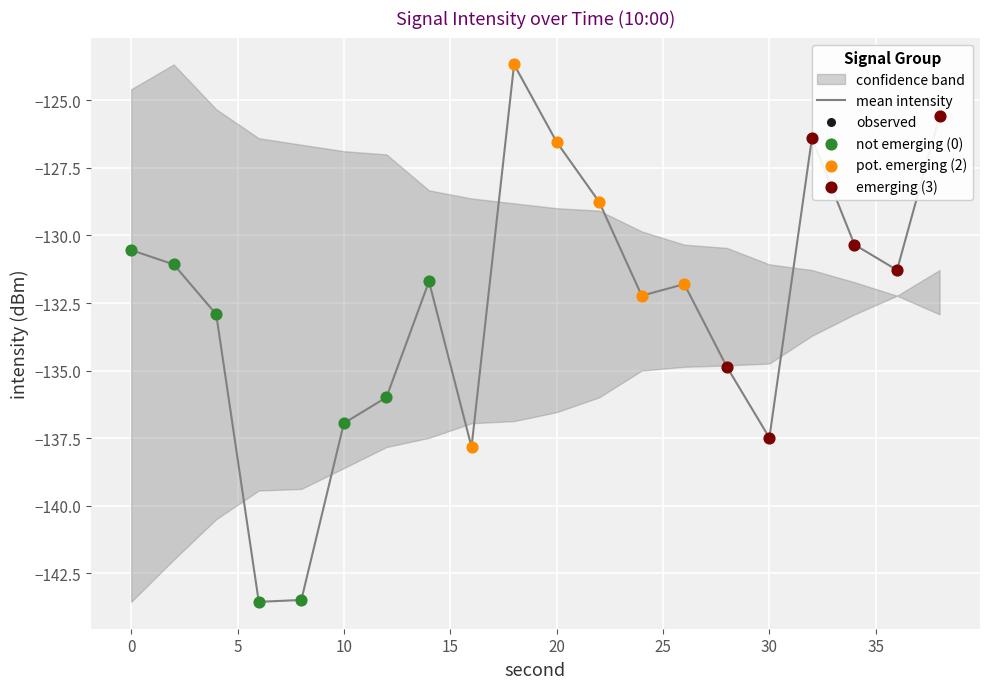

True or false: mean intensity has a value of -130.5 at 0.

True